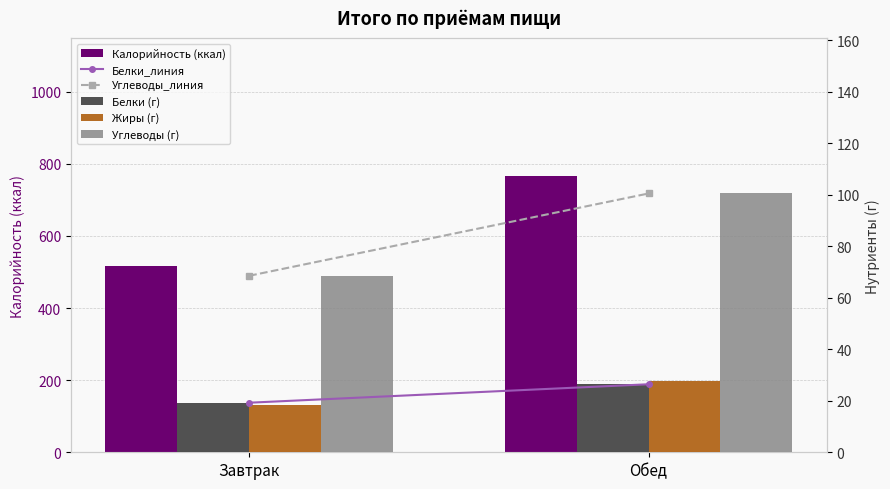

What is the label of the 1st bar from the right?

Обед